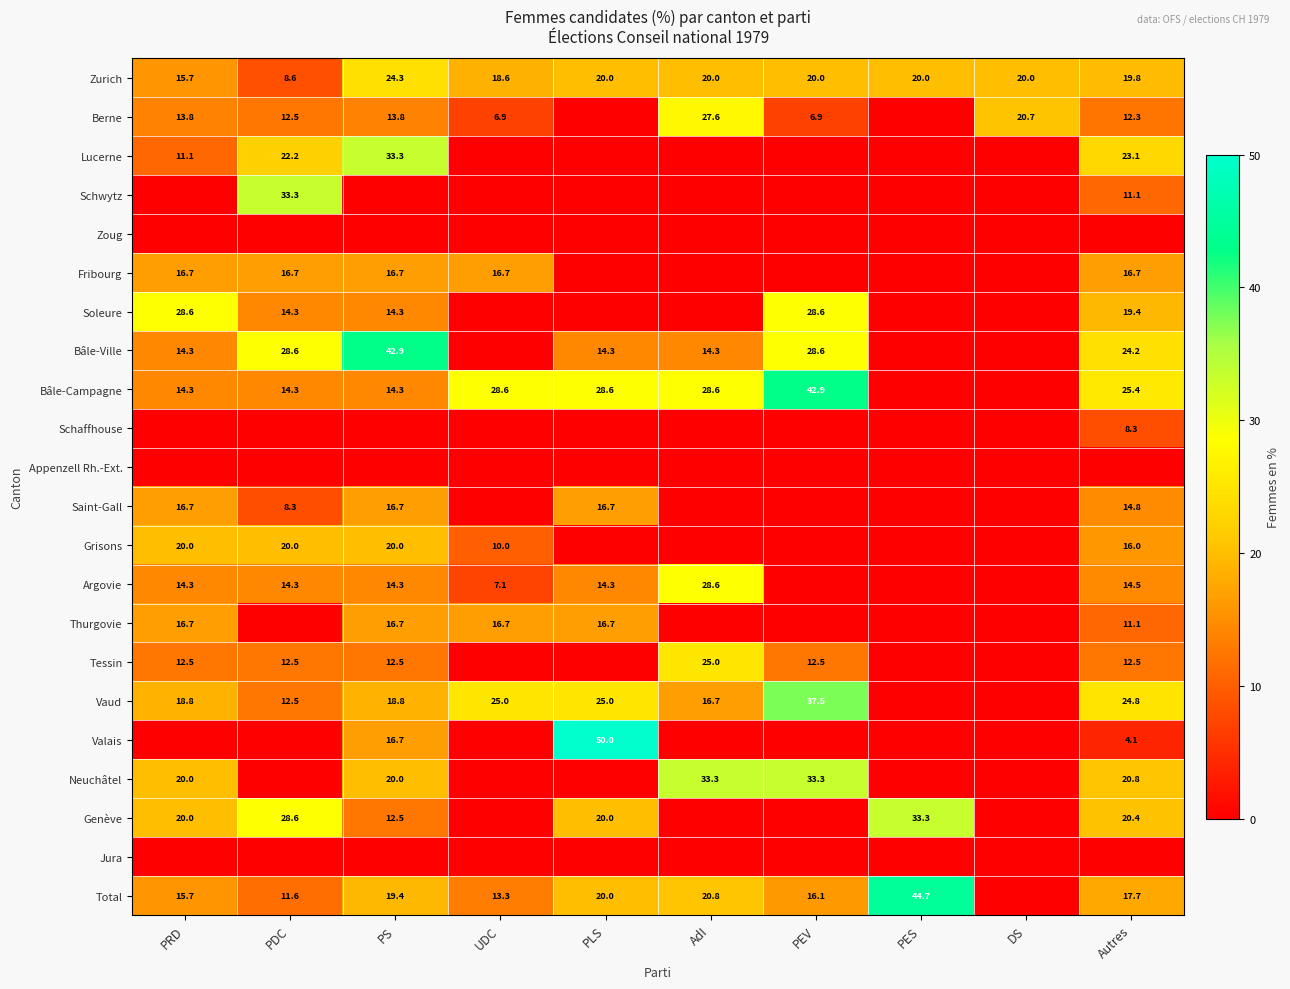

What is the sum of the Bâle-Ville values at PDC and PS?

71.5